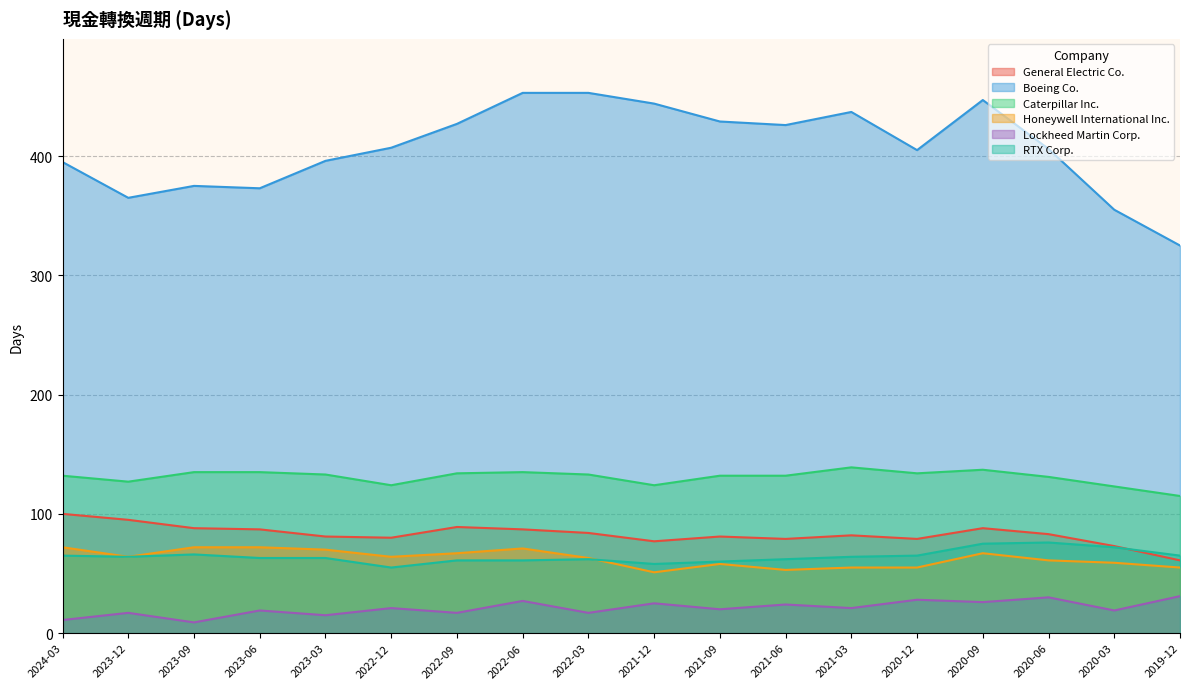

True or false: Boeing Co. and General Electric Co. intersect in this chart.

False